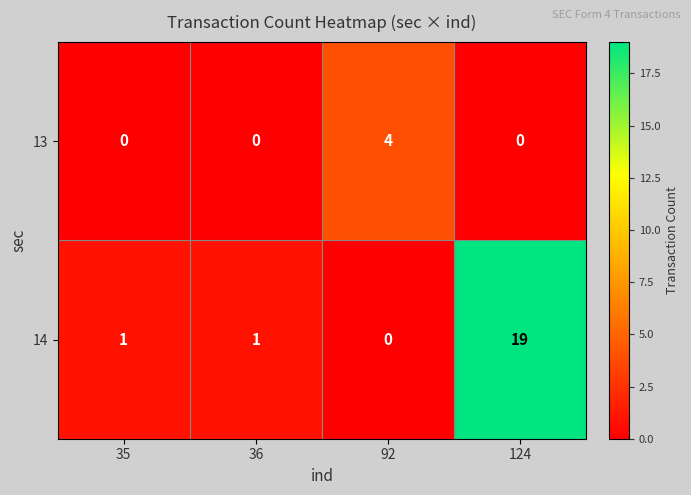

What is the difference between the 14 values at 92 and 124?

19